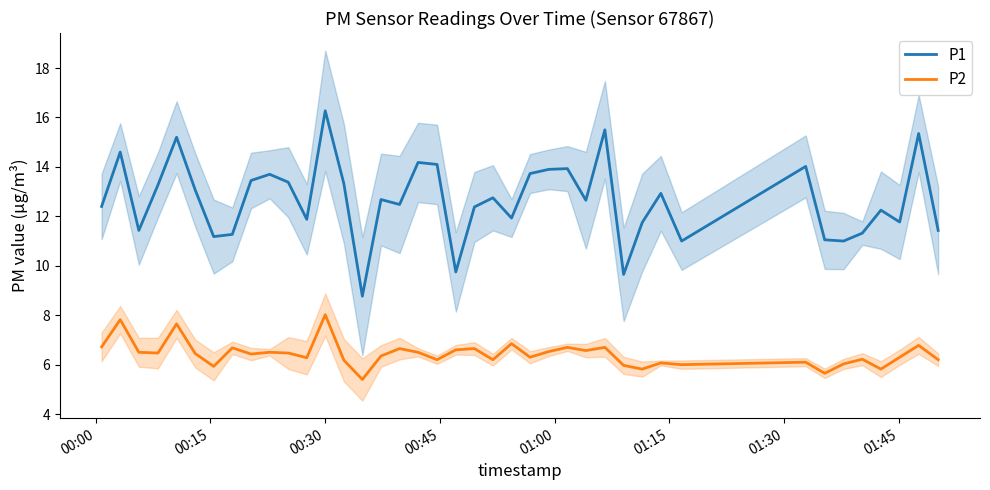

What is the maximum value for P2?

8.0